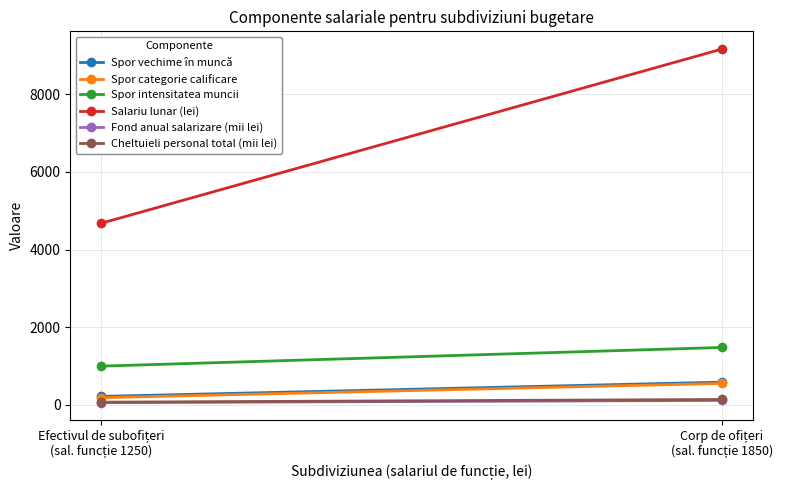

Which has a higher value, Corp de ofițeri
(sal. funcție 1850) or Efectivul de subofițeri
(sal. funcție 1250)?

Corp de ofițeri
(sal. funcție 1850)